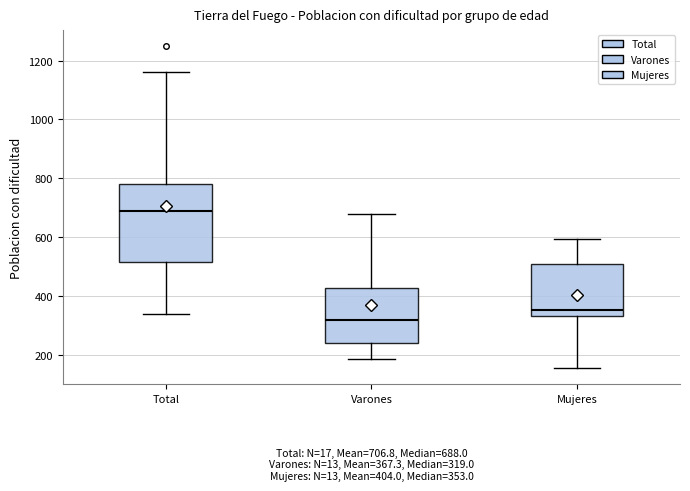

Comparing the boxes themselves (not the whiskers), which one is the tallest?

Total